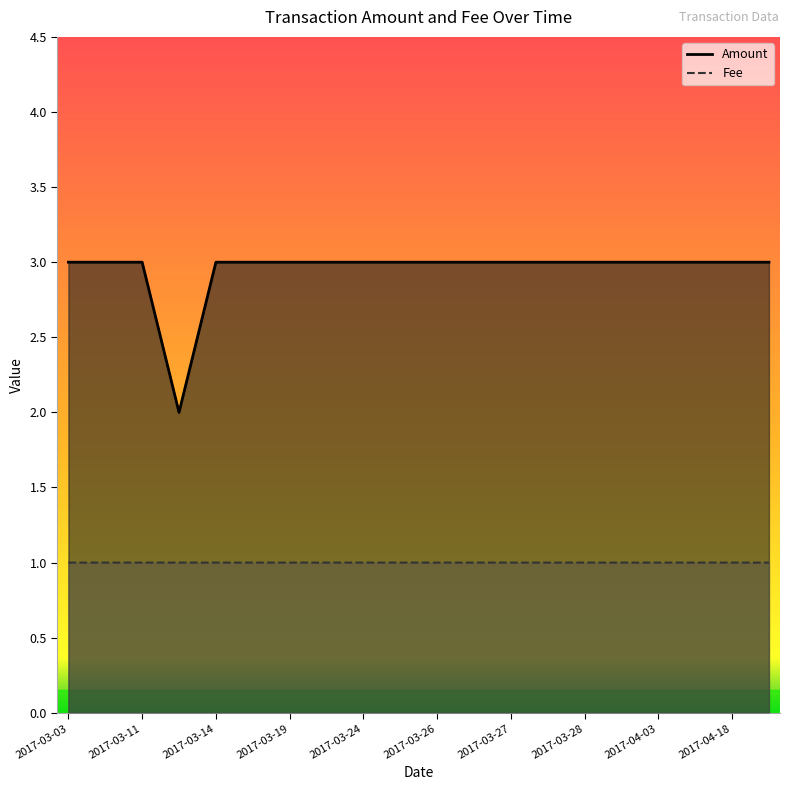

What is the label of the 4th point from the left?

2017-03-13